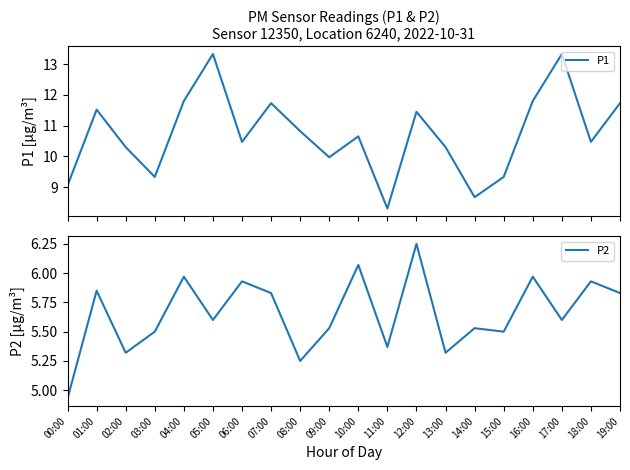

Which series has the largest total across all categories?

P1